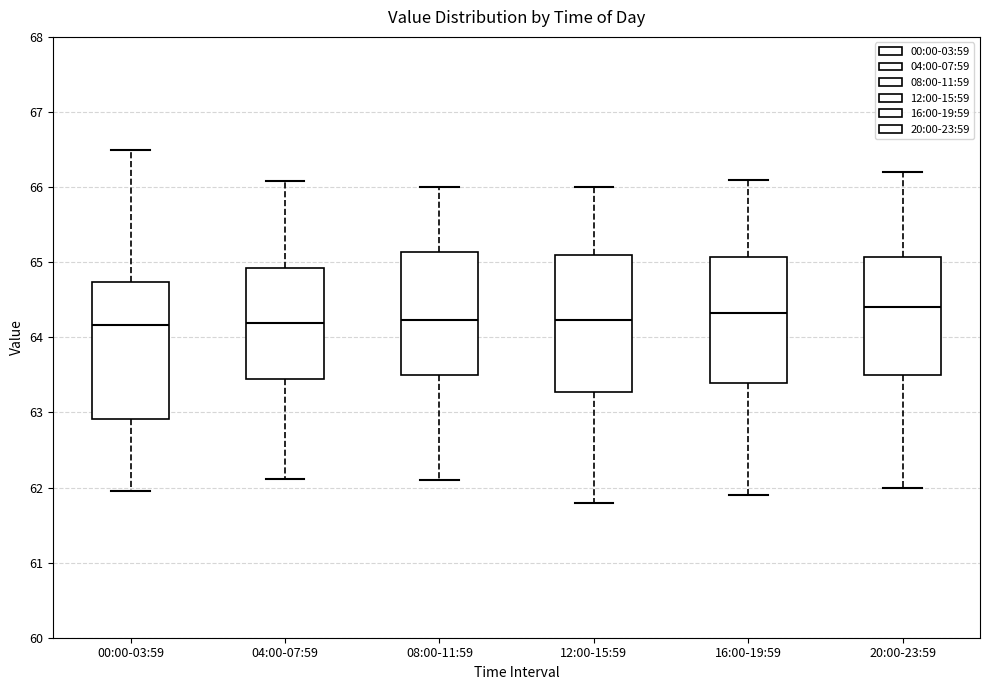

Where does the lower whisker of the box for 16:00-19:59 end on the y-axis? The values are not printed on the chart, so give them approximately, as read against the axis.

61.9